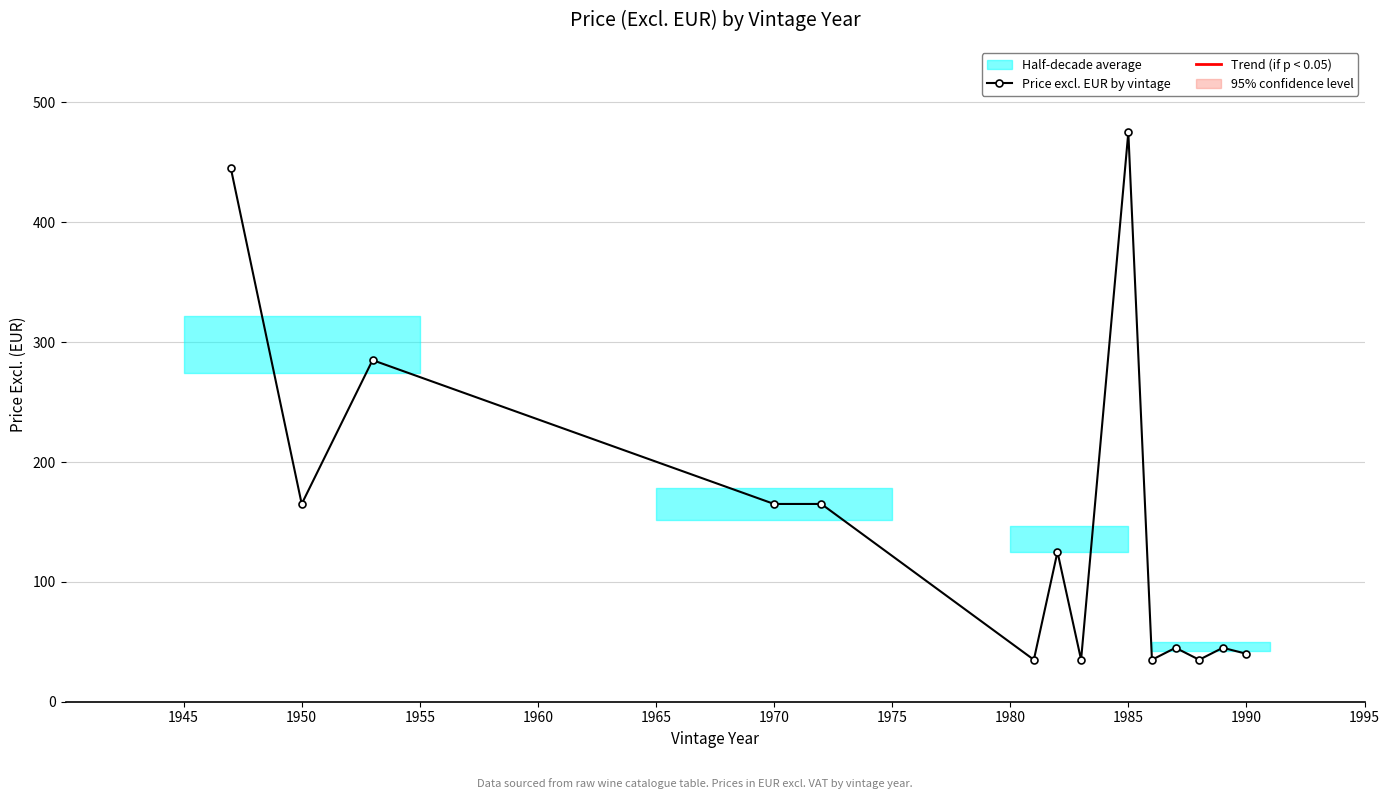

What is the difference between the maximum and minimum values?

440